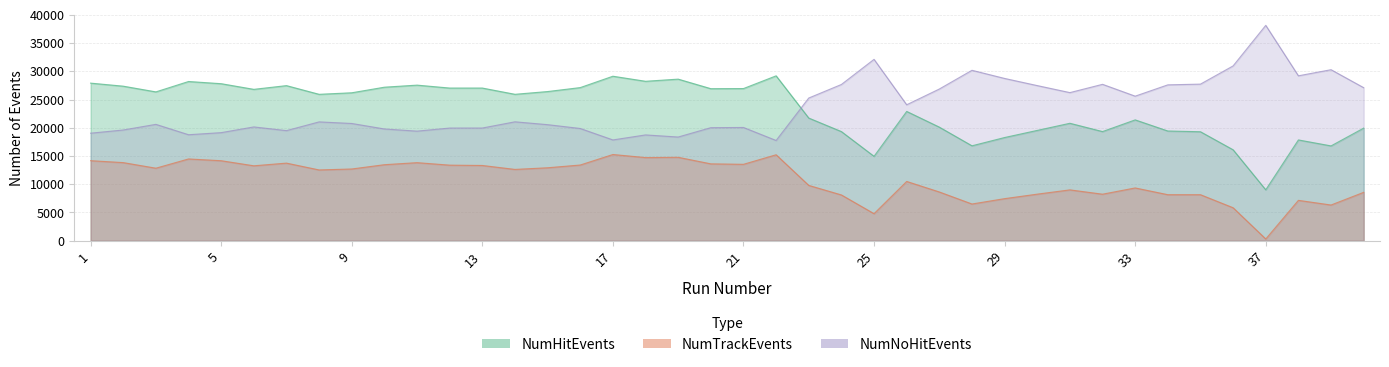

At how many categories does at least one series exceed 19170?

40